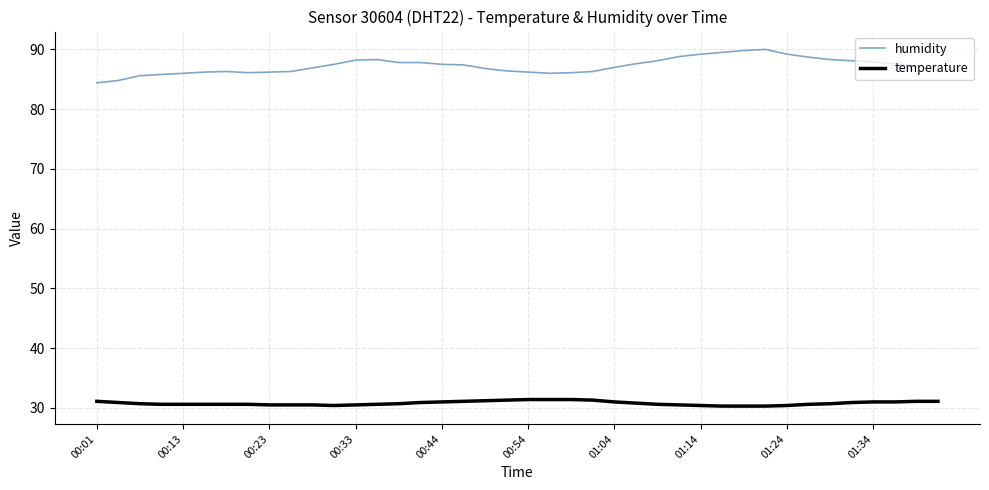

True or false: temperature and humidity intersect in this chart.

False